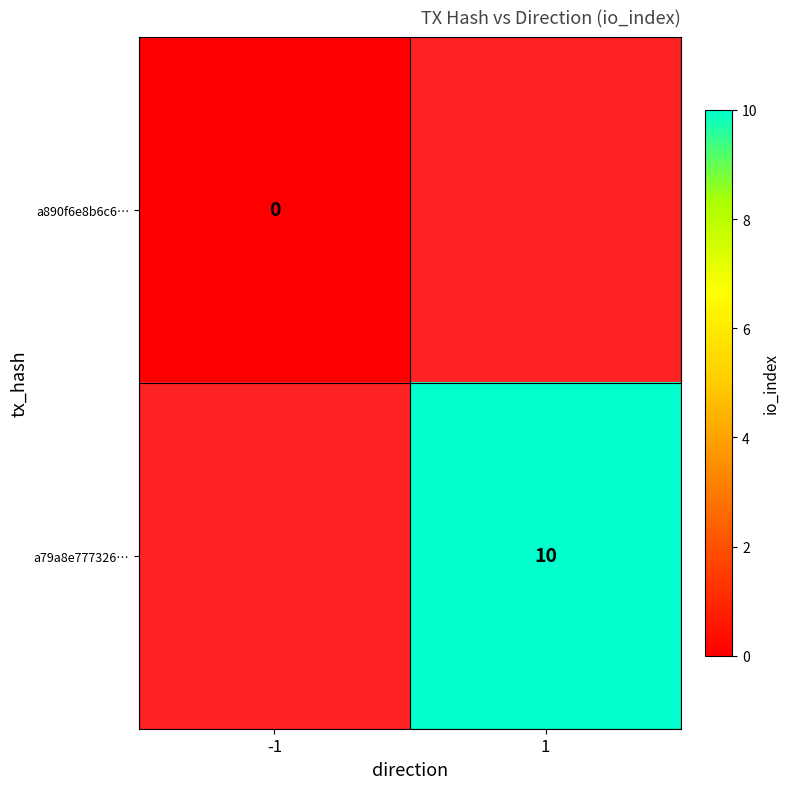

The value of a79a8e777326… at 1 is 10. True or false?

True